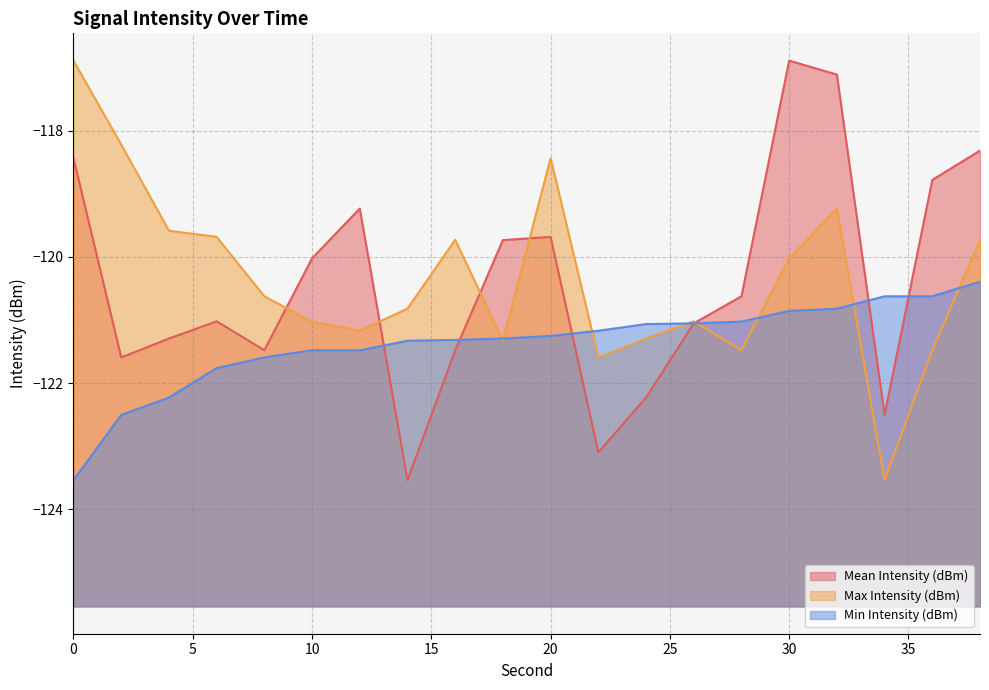

How many data points does each series have?

20